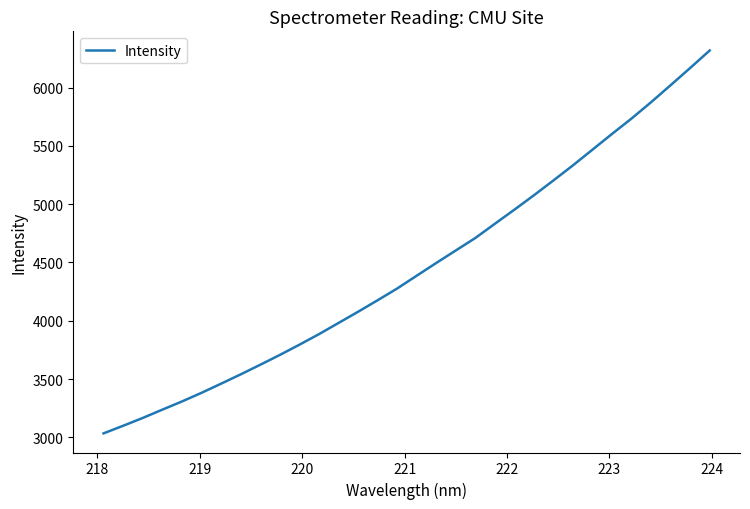

What is the average value?

4453.7